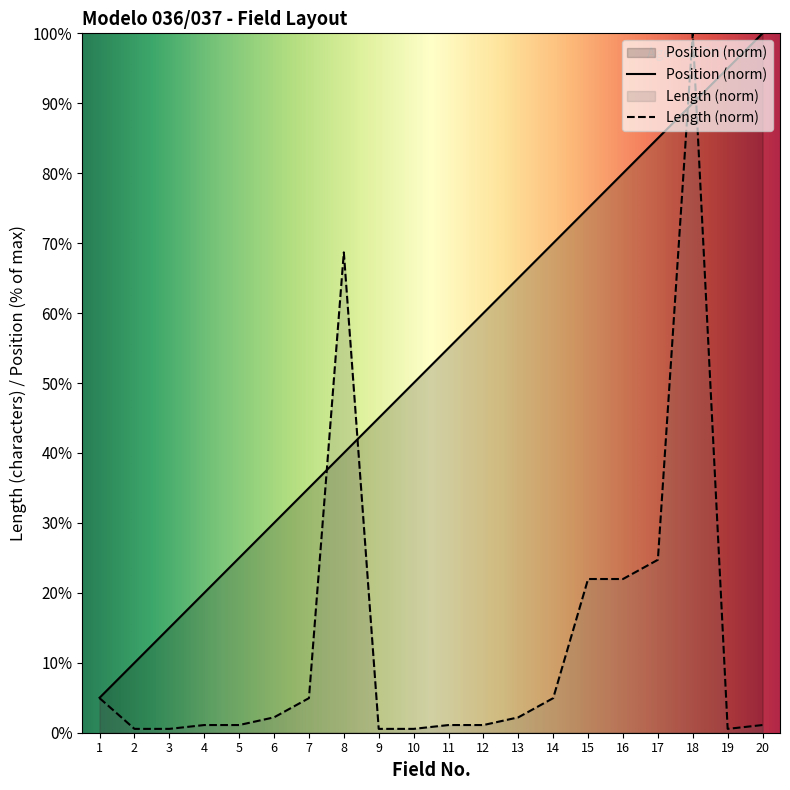

Reading right to left, extract all data points from this chart.

Position: 100.0	95.0	90.0	85.0	80.0	75.0	70.0	65.0	60.0	55.0	50.0	45.0	40.0	35.0	30.0	25.0	20.0	15.0	10.0	5.0
Length: 1.1	0.5	100.0	24.7	22.0	22.0	4.9	2.2	1.1	1.1	0.5	0.5	68.7	4.9	2.2	1.1	1.1	0.5	0.5	4.9